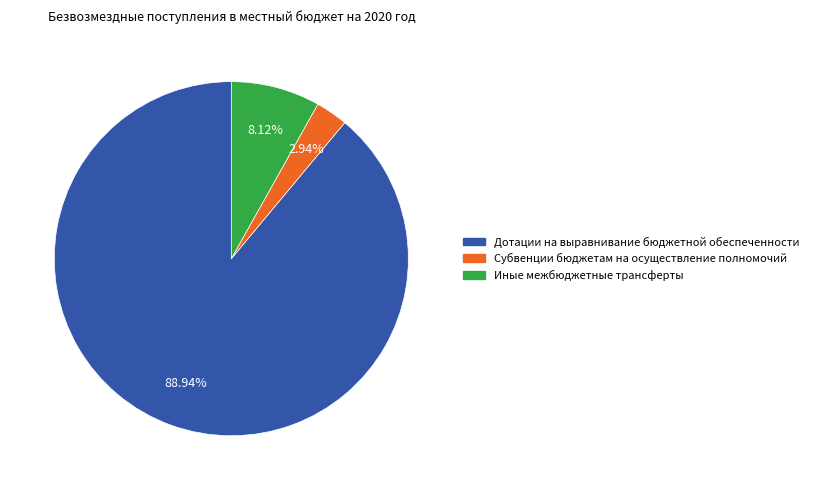

Between Дотации на выравнивание бюджетной обеспеченности and Иные межбюджетные трансферты, which is larger?

Дотации на выравнивание бюджетной обеспеченности